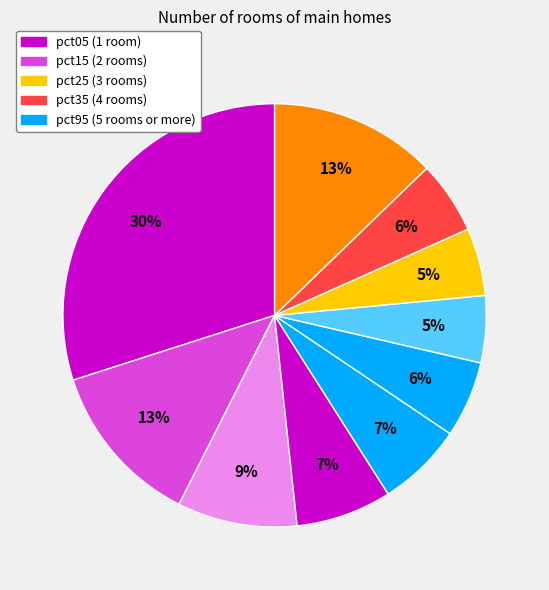

To the nearest percent, what is the average slice percentage?

10%